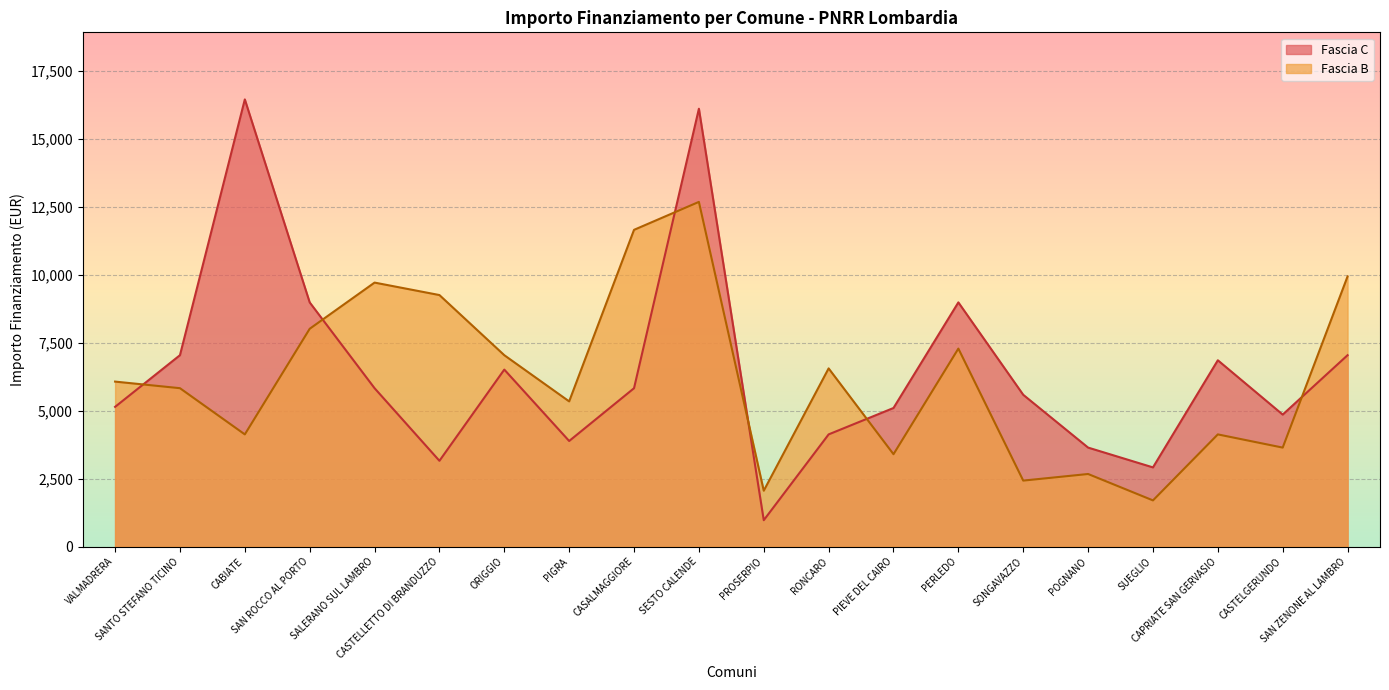

Reading left to right, list all the values displayed in this chart.

Fascia C: VALMADRERA=5145	SANTO STEFANO TICINO=7047	CABIATE=16464	SAN ROCCO AL PORTO=8991	SALERANO SUL LAMBRO=5832	CASTELLETTO DI BRANDUZZO=3159	ORIGGIO=6517	PIGRA=3888	CASALMAGGIORE=5831	SESTO CALENDE=16121	PROSERPIO=972	RONCARO=4131	PIEVE DEL CAIRO=5103	PERLEDO=8991	SONGAVAZZO=5589	POGNANO=3645	SUEGLIO=2916	CAPRIATE SAN GERVASIO=6860	CASTELGERUNDO=4860	SAN ZENONE AL LAMBRO=7047
Fascia B: VALMADRERA=6075	SANTO STEFANO TICINO=5832	CABIATE=4131	SAN ROCCO AL PORTO=8019	SALERANO SUL LAMBRO=9720	CASTELLETTO DI BRANDUZZO=9261	ORIGGIO=7047	PIGRA=5346	CASALMAGGIORE=11662	SESTO CALENDE=12691	PROSERPIO=2058	RONCARO=6561	PIEVE DEL CAIRO=3402	PERLEDO=7290	SONGAVAZZO=2430	POGNANO=2673	SUEGLIO=1701	CAPRIATE SAN GERVASIO=4131	CASTELGERUNDO=3645	SAN ZENONE AL LAMBRO=9947